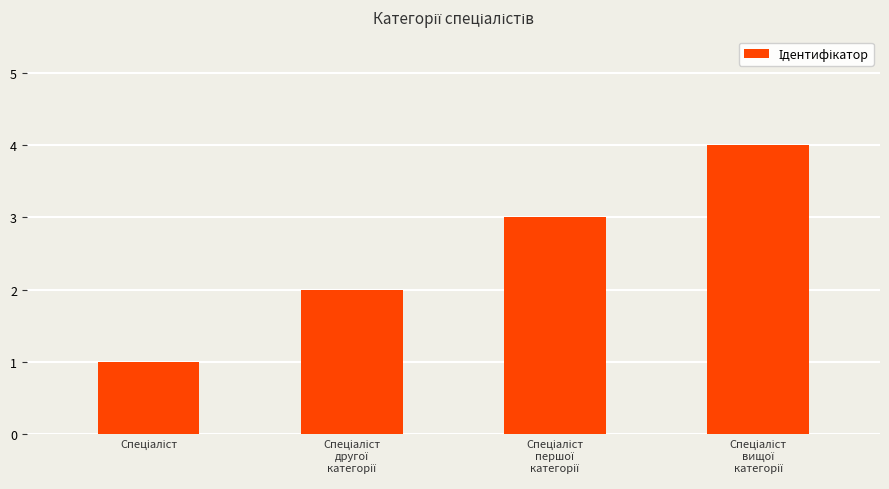

What is the difference between the second highest and second lowest values?

1